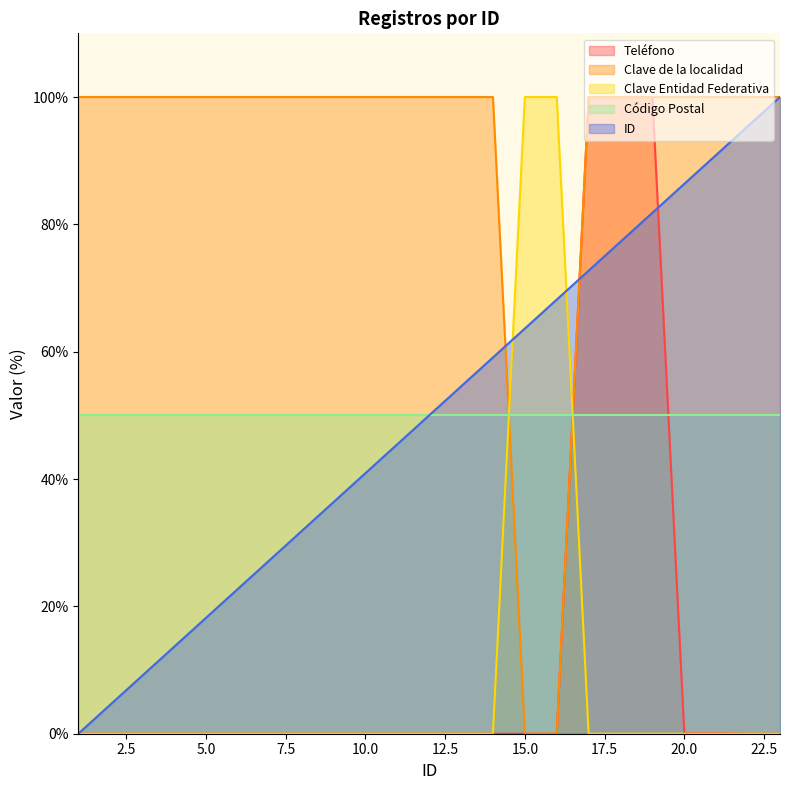

What is the highest value of the Clave de la localidad series?

100.0